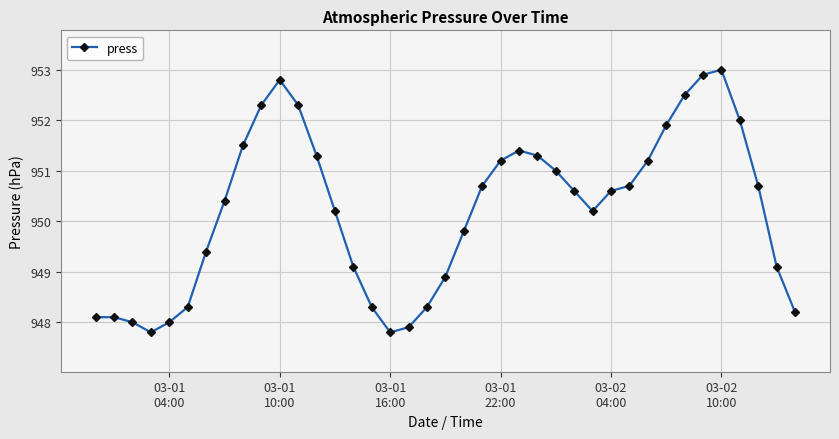

How many points are lower than both their immediate neighbors (excluding endpoints)?

3